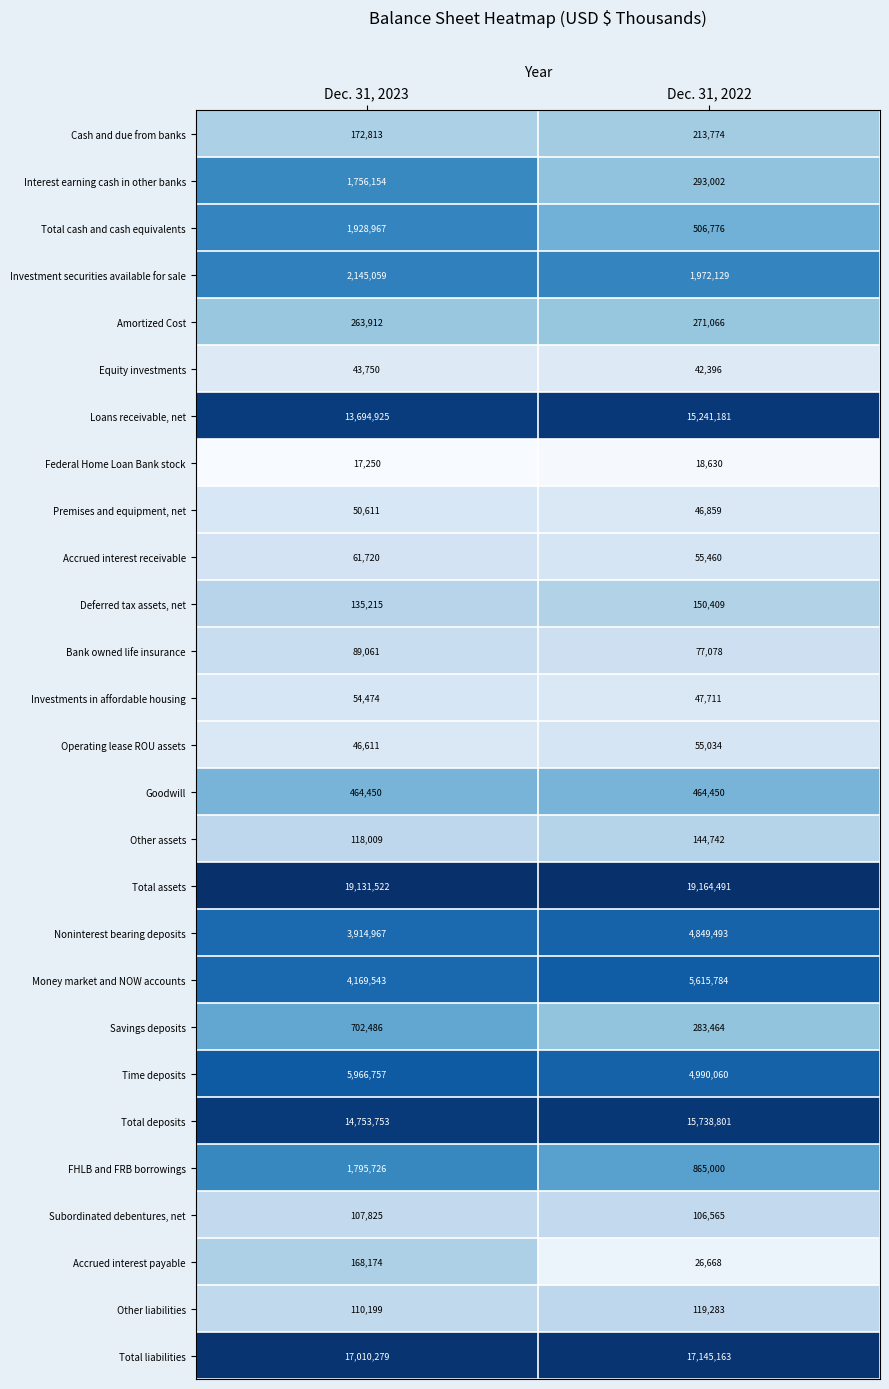

At how many categories does at least one series exceed 19036078?

2